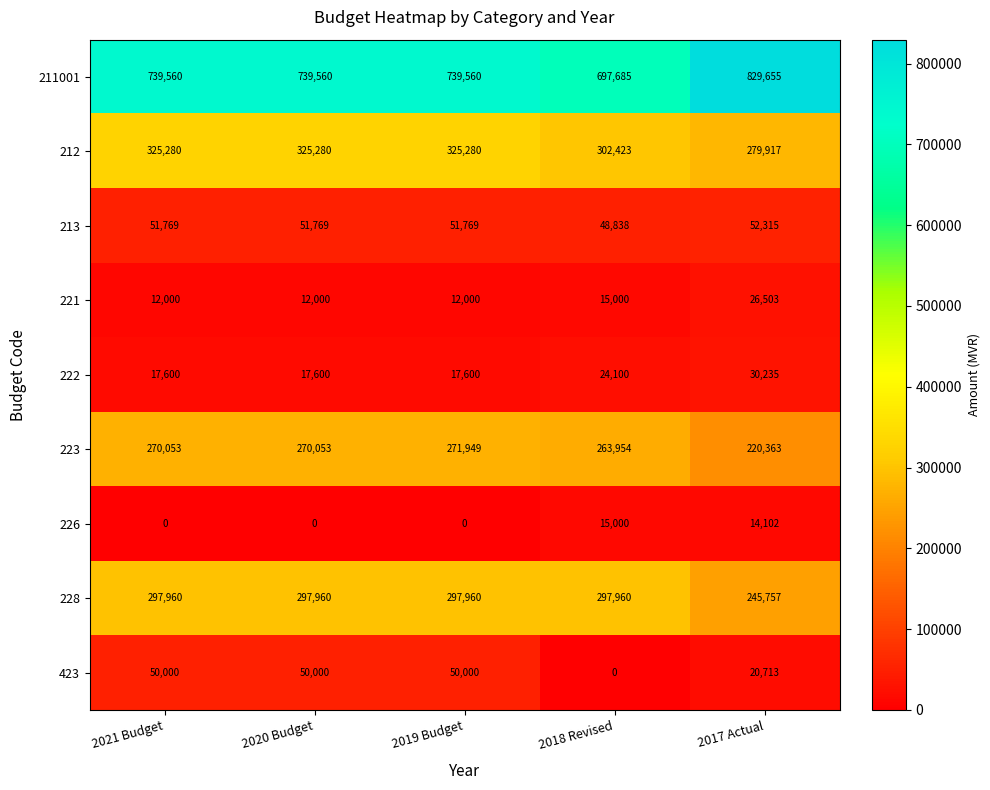

Count the number of data series in this chart.

9